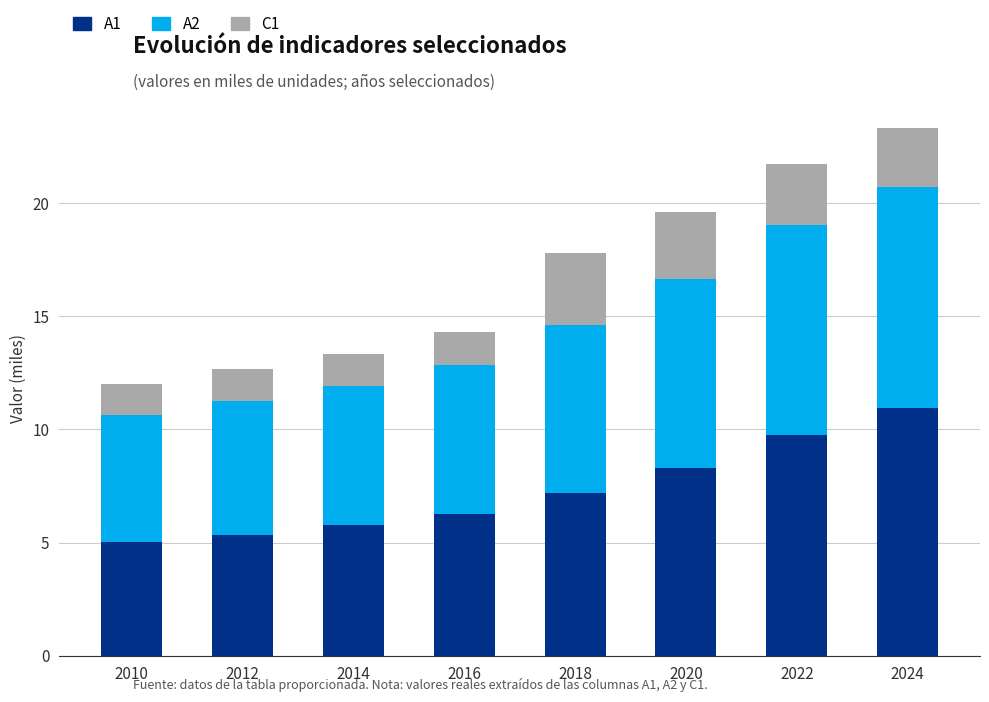

What is the total value across all series at 2012?

12.7